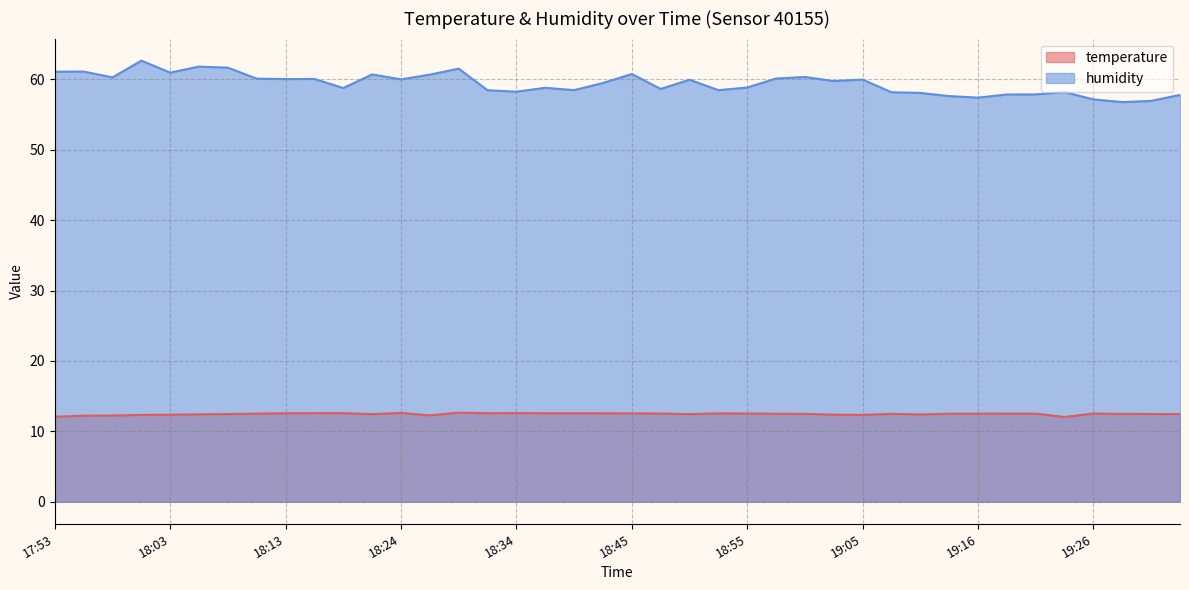

The value of humidity at 19:11 is 58.1. True or false?

True